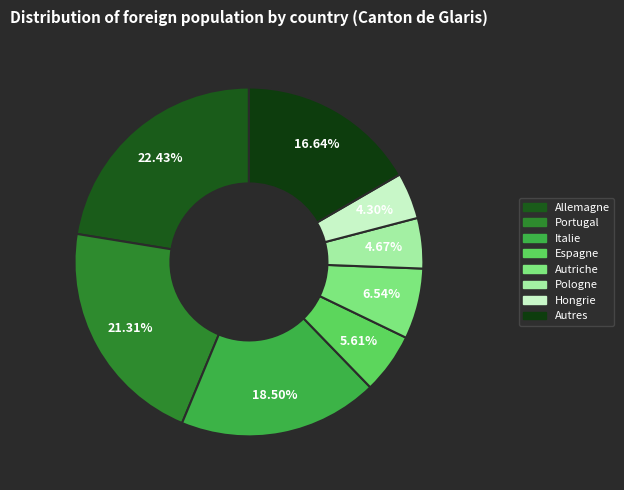

Rank the categories by value from lowest to highest.

Hongrie, Pologne, Espagne, Autriche, Autres, Italie, Portugal, Allemagne